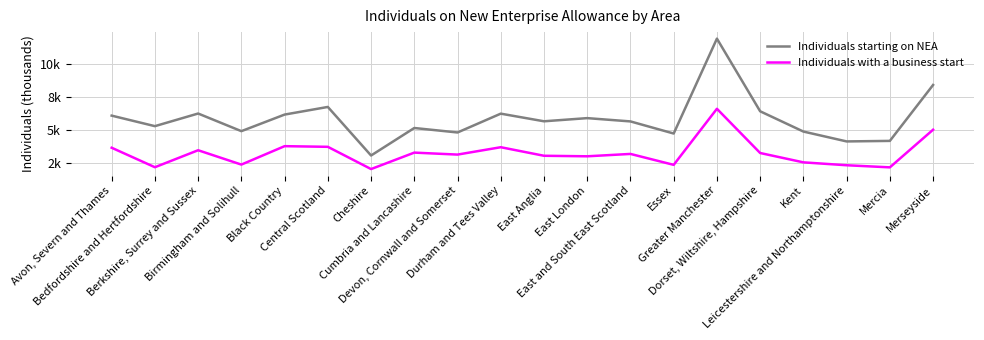

True or false: Individuals with a business start has a value of 3.8 at Leicestershire and Northamptonshire.

False